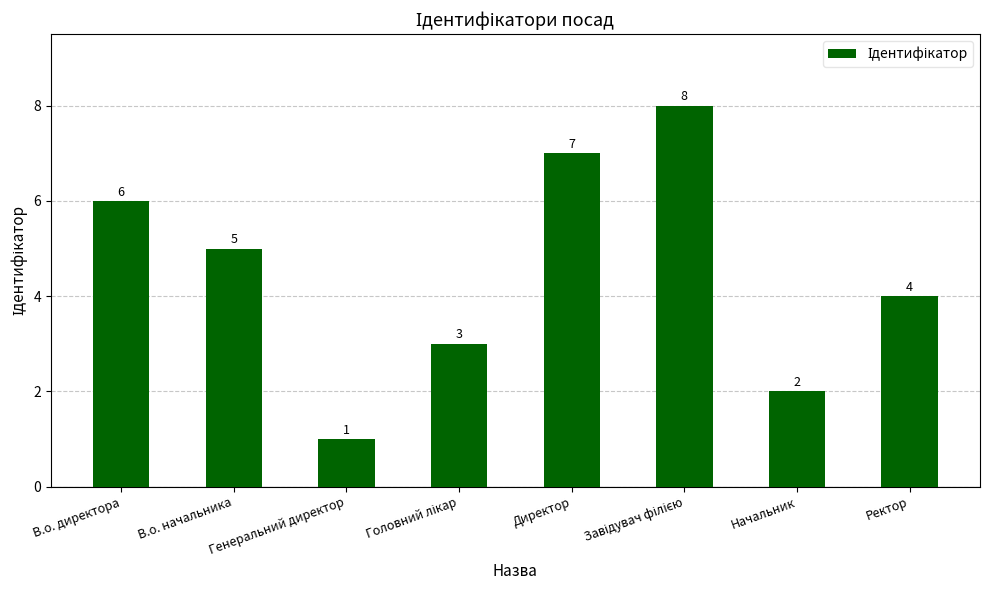

Read the value at Генеральний директор.

1